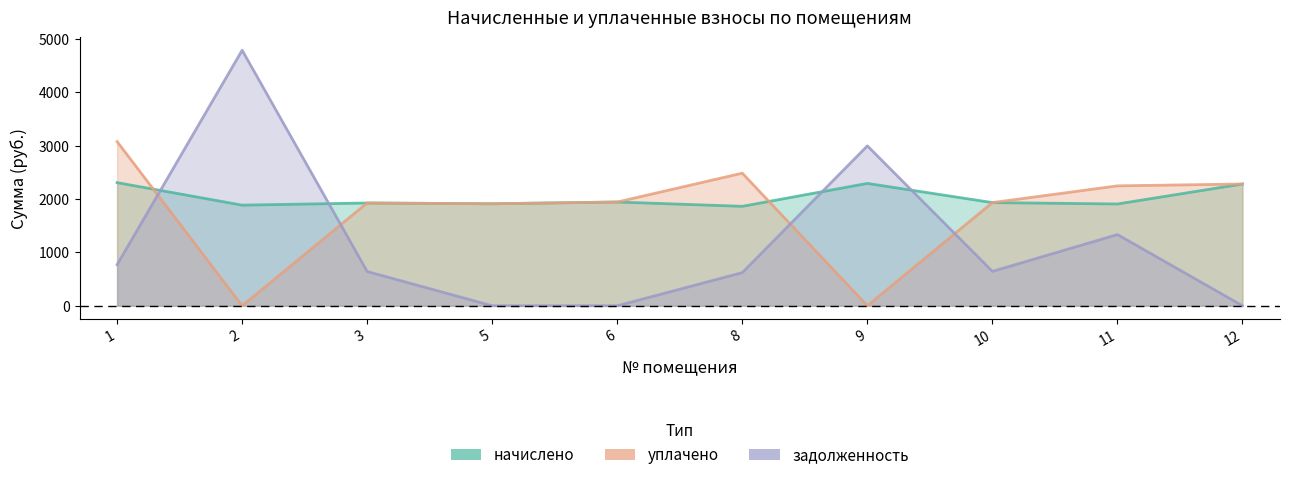

How many data points in уплачено are less than 1942?

5